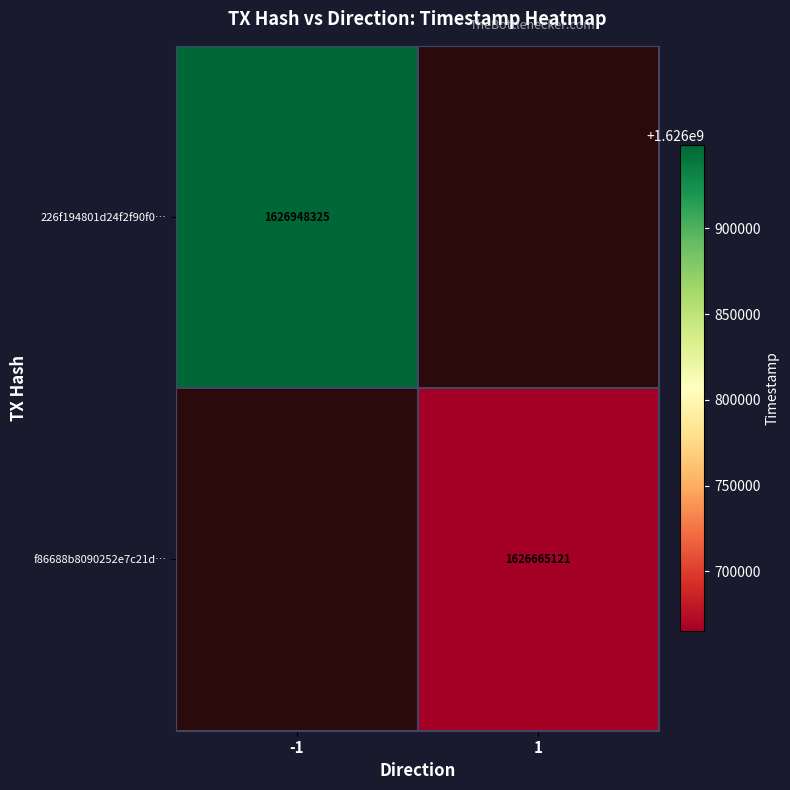

Which label corresponds to the largest value in the chart?

-1